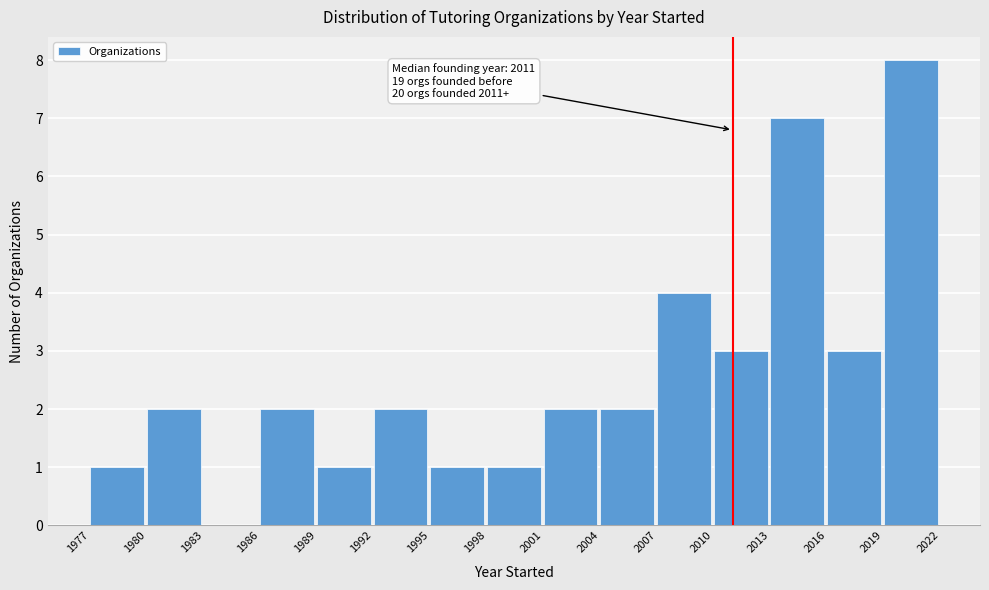

Which range on the x-axis has the tallest bar?

2019 to 2022